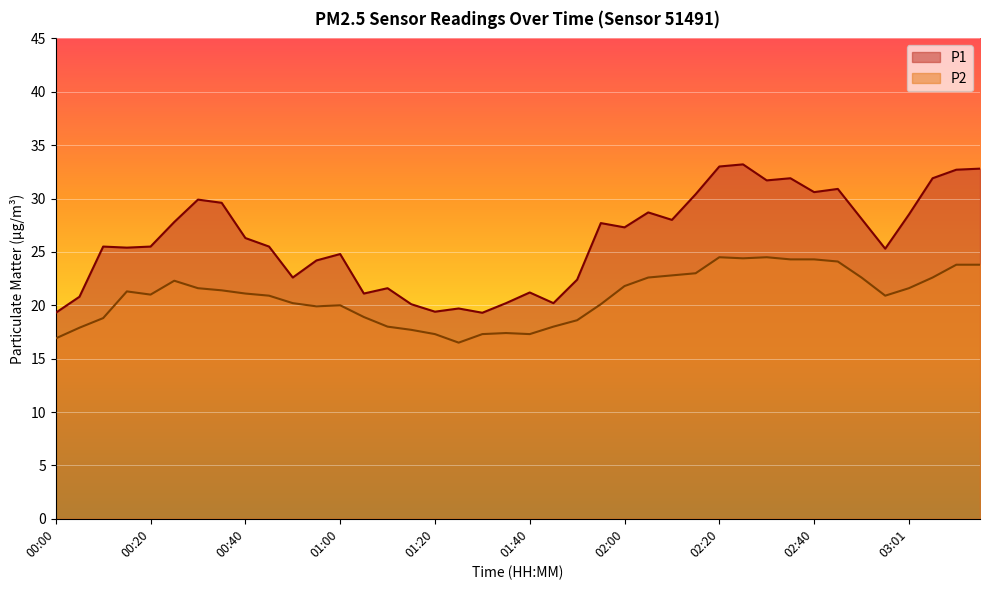

List the series in order of their overall mean, highest first.

P1, P2